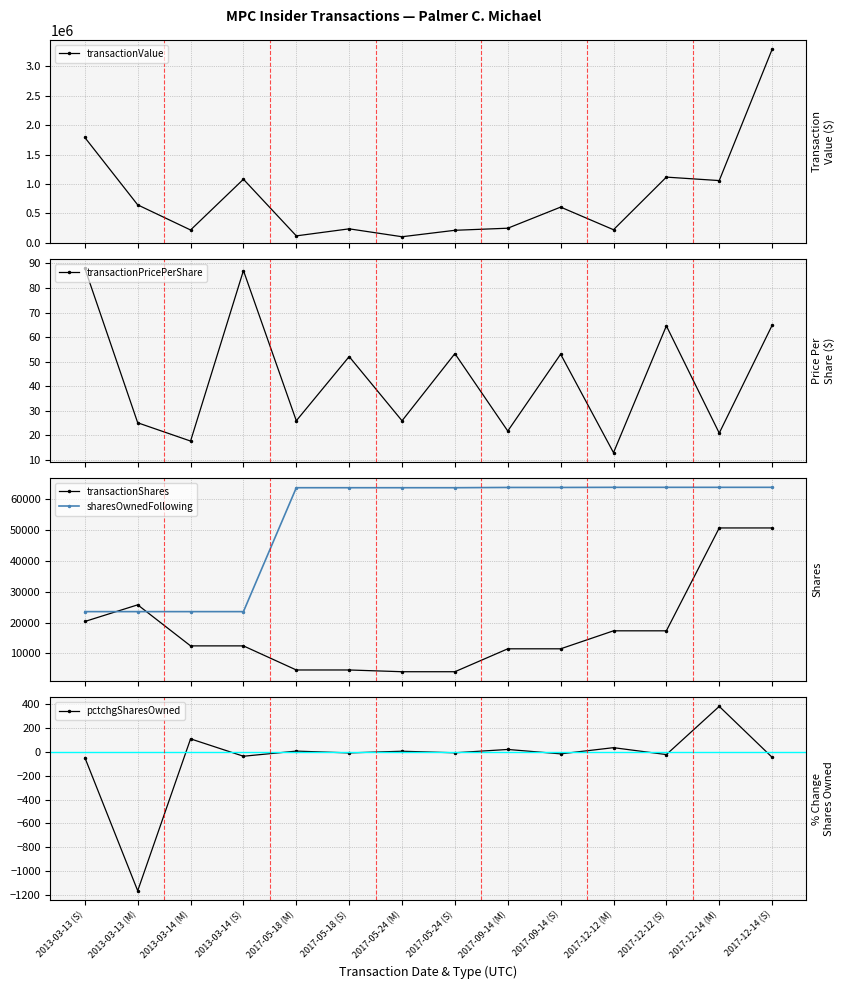

How many values in the transactionPricePerShare series exceed 52?

7